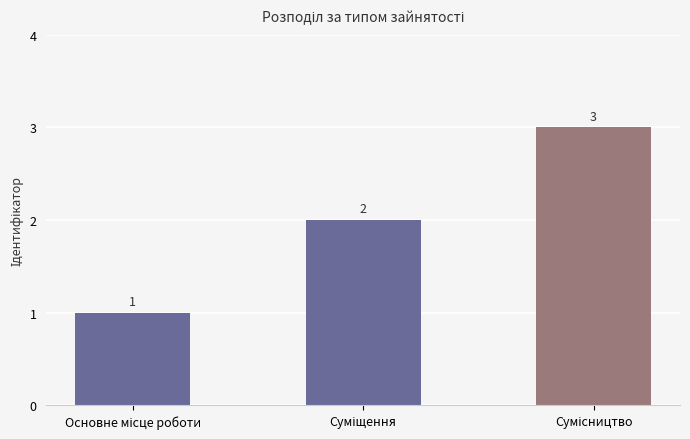

What is the maximum value shown in the chart?

3